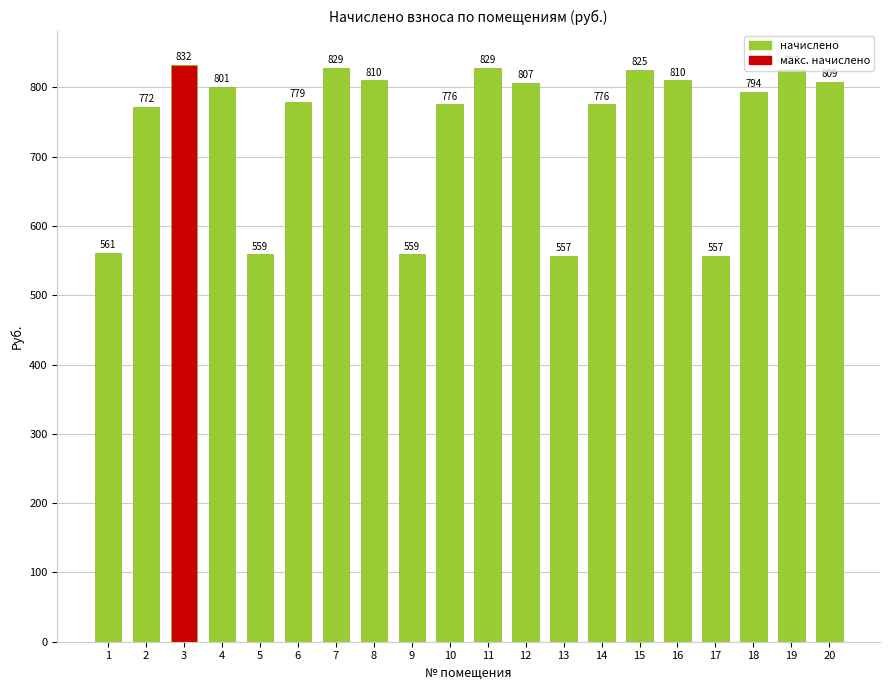

Where is the data nearest to the value 694?

2